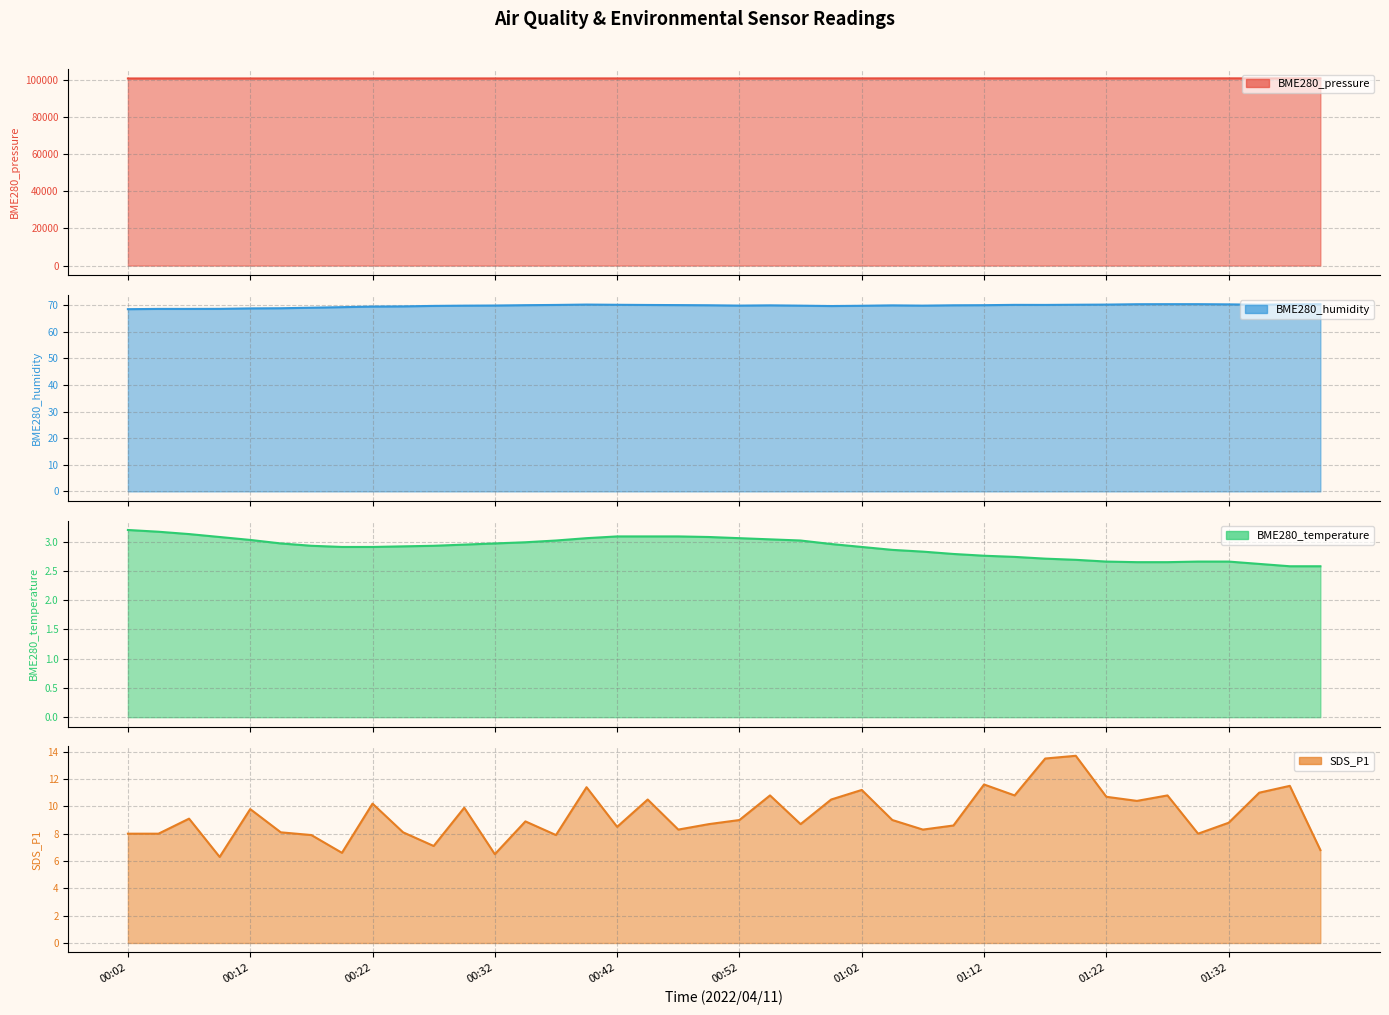

What is the sum of all BME280_humidity values?

2789.7